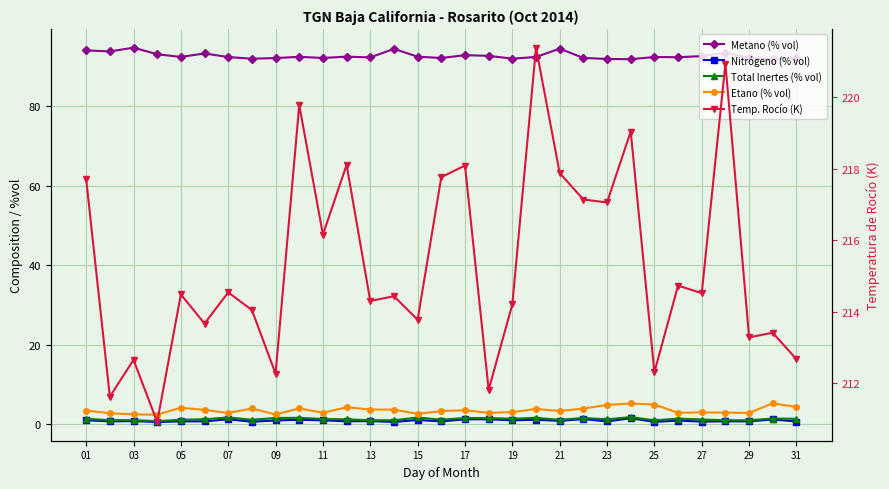

How many distinct data groups are displayed?

5